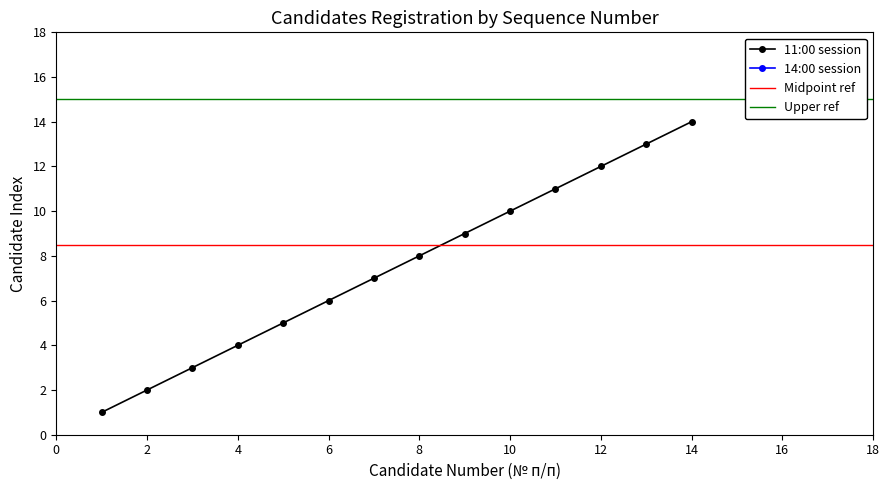

True or false: there are more than 2 points higher than both neighbors.

False